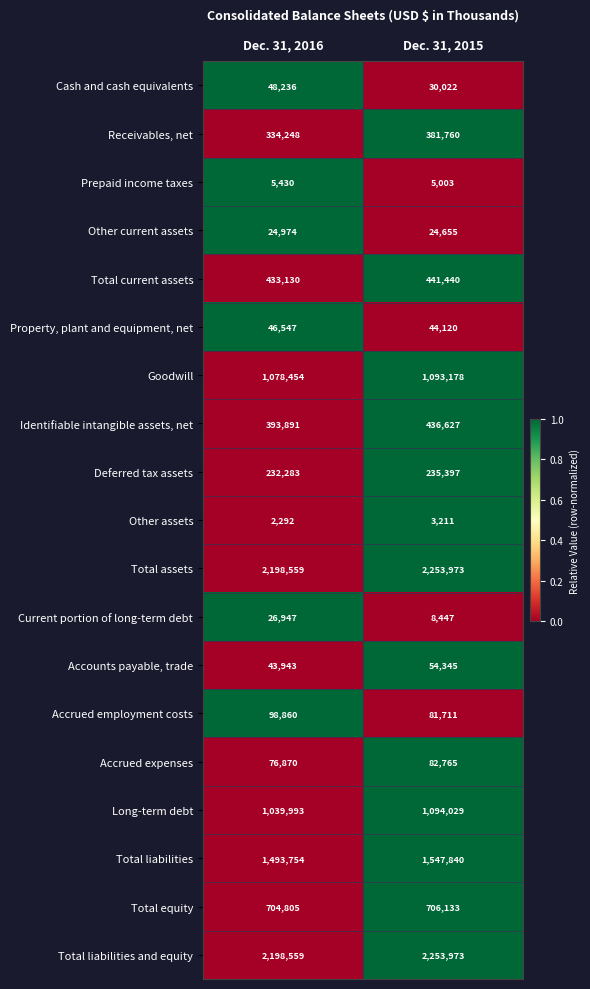

What is the approximate value of Identifiable intangible assets, net at Dec. 31, 2016, to the nearest 10?

393890